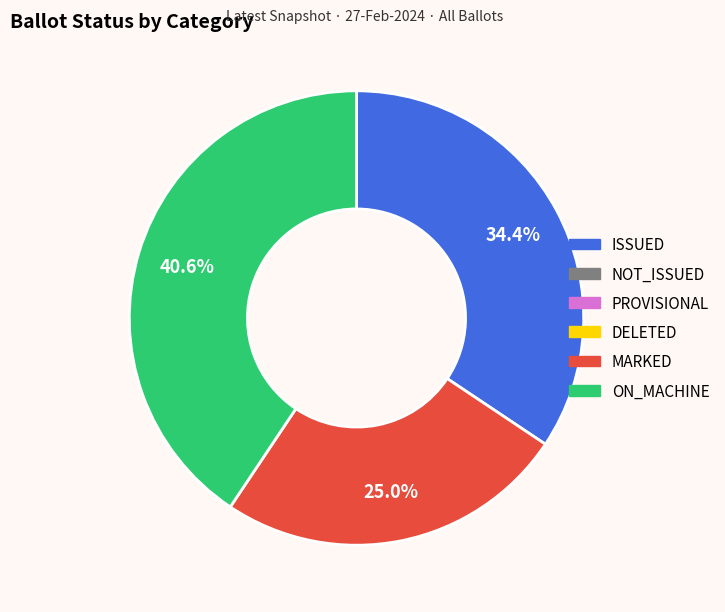

Does any single category account for the majority?

No